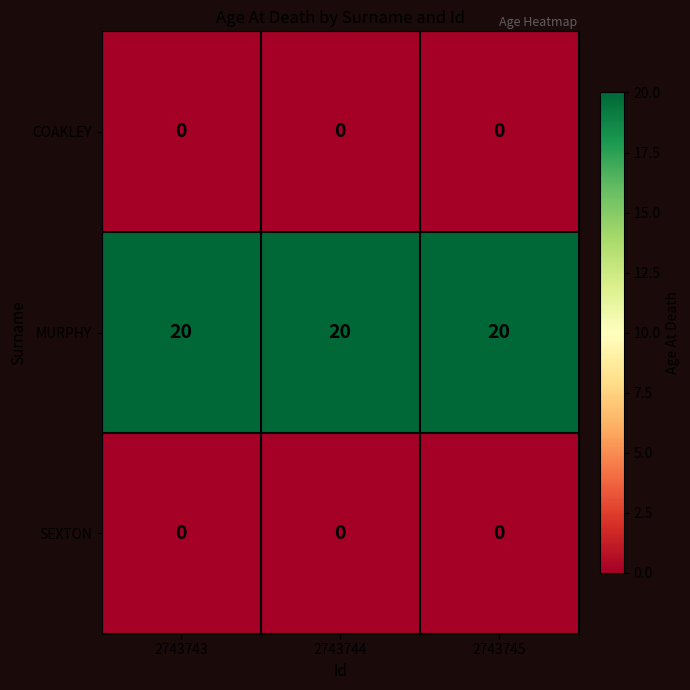

The MURPHY series shows 29 at 2743744. True or false?

False